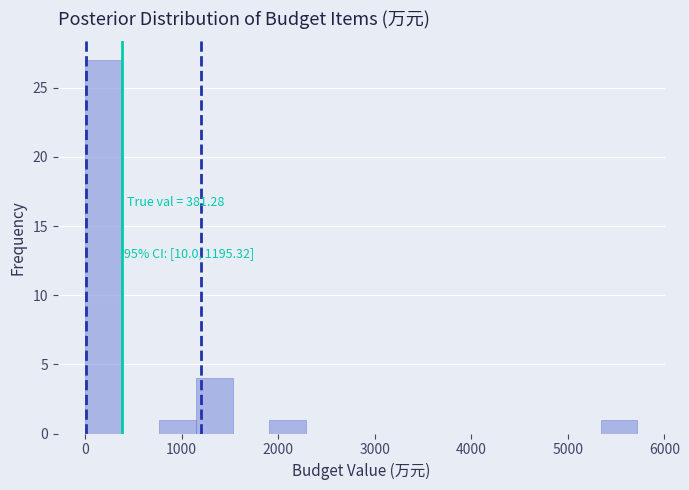

Read against the x-axis, roughly where is the centre of the tallest bar?

200